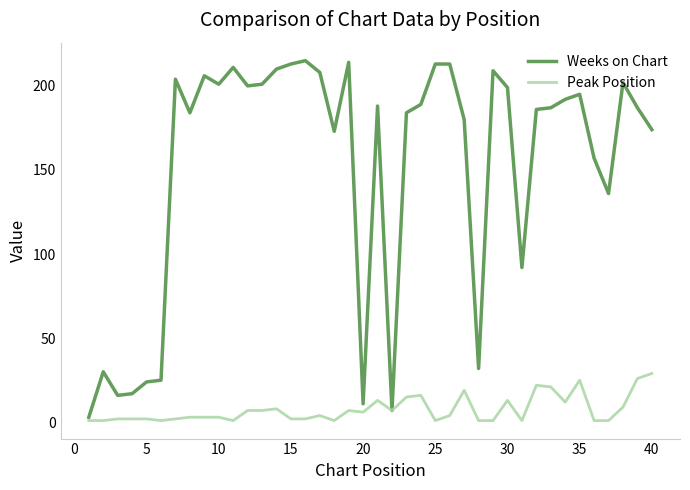

List the series in order of their peak value, lowest first.

Peak Position, Weeks on Chart